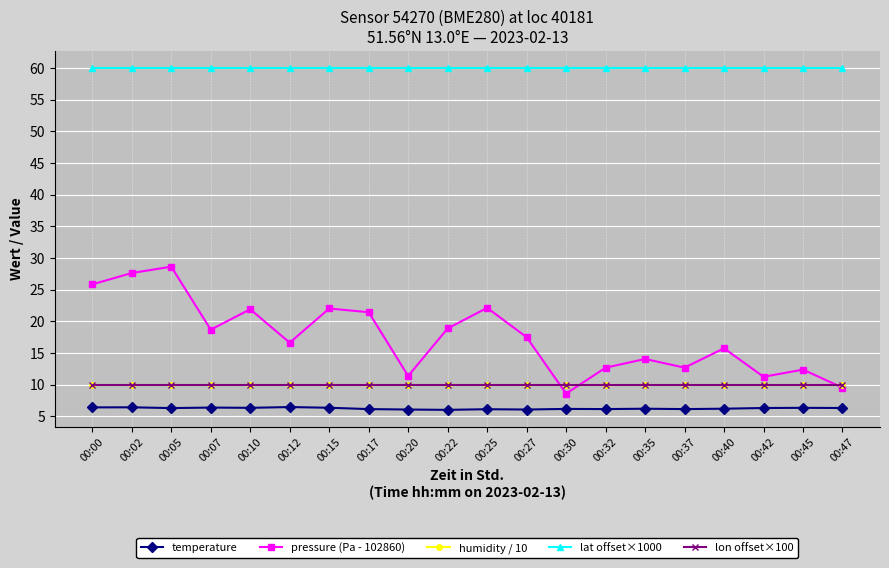

At how many categories does at least one series exceed 34?

20